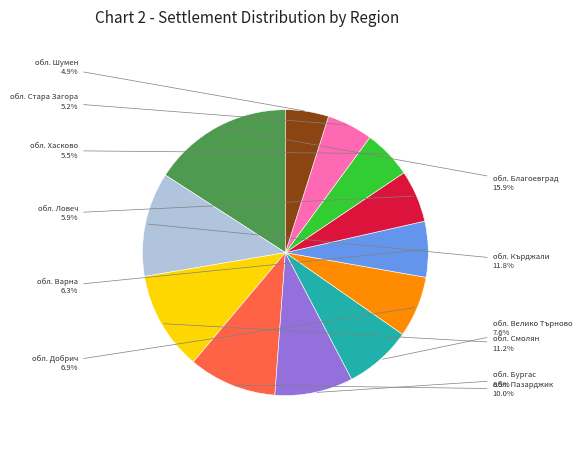

Is there a majority slice in this chart?

No